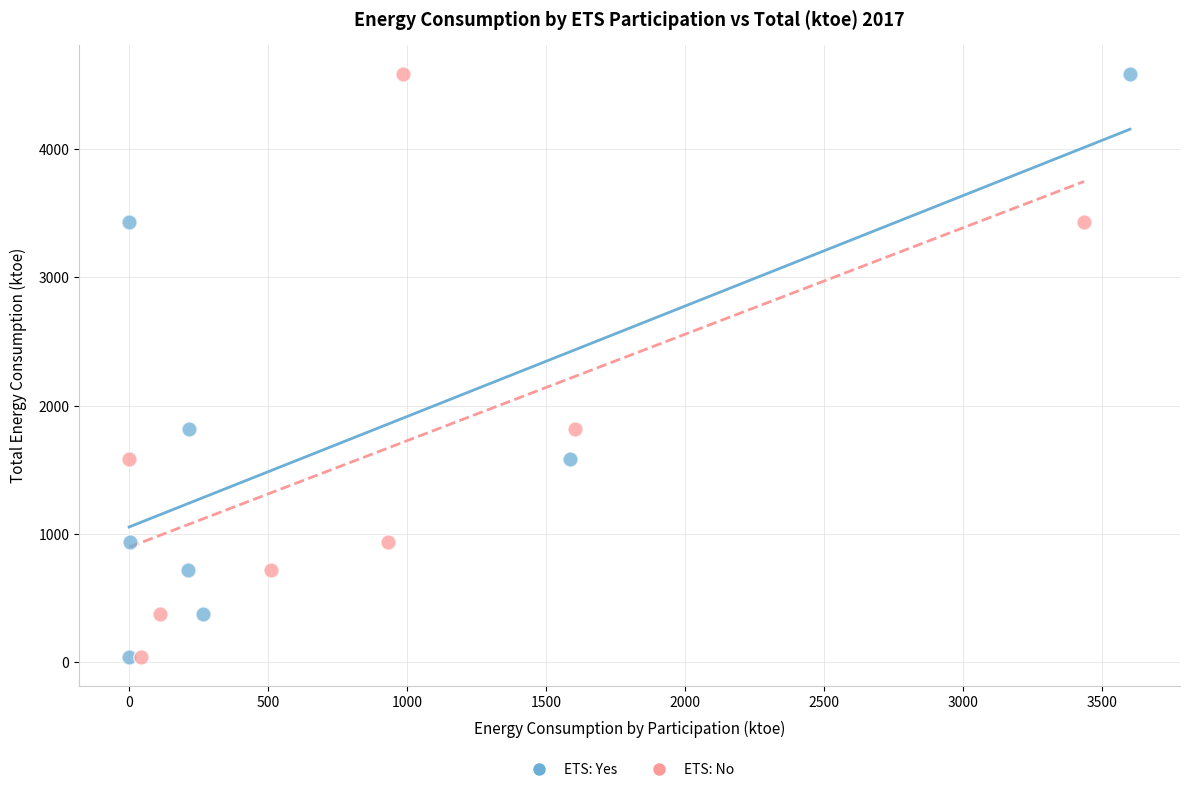

What are all the series names shown in the legend?

ETS: Yes, ETS: No